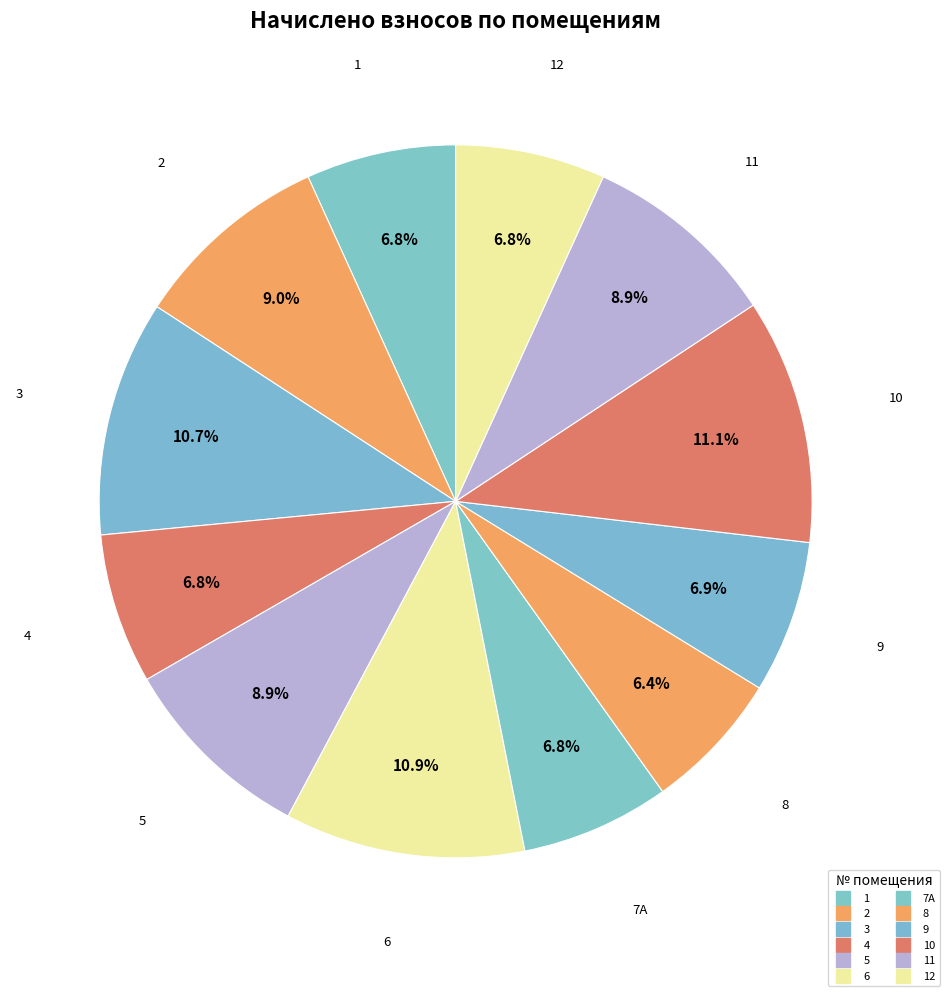

Which category has the smallest portion of the pie?

8